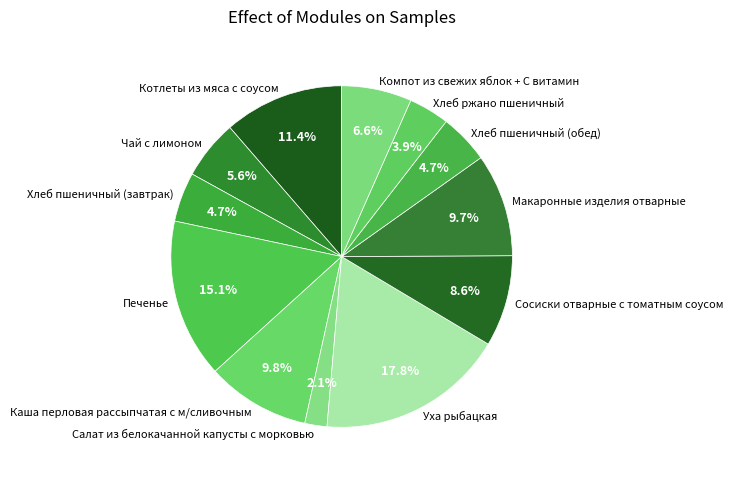

True or false: Салат из белокачанной капусты с морковью accounts for 2% of the total.

True